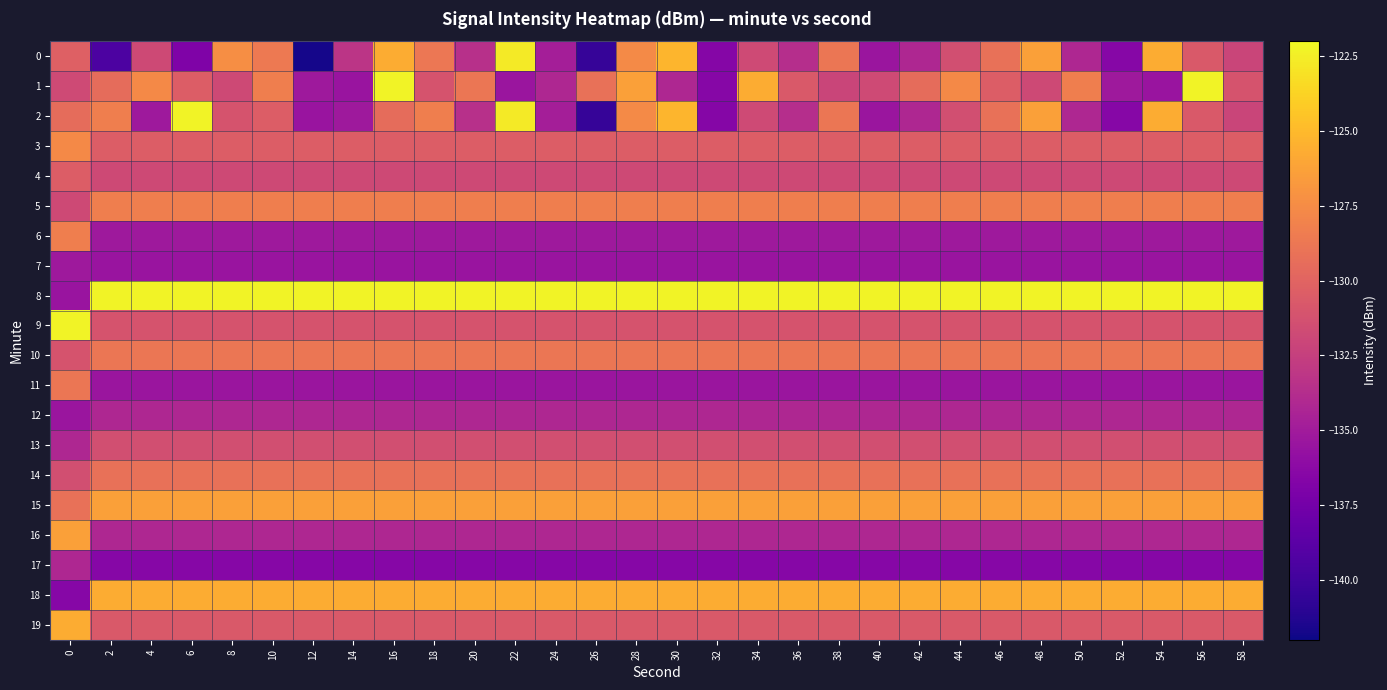

Reading left to right, what are all the values shown in this chart?

0: 0=-130.2	2=-139.5	4=-131.8	6=-136.9	8=-127.3	10=-128.6	12=-141.7	14=-133.2	16=-125.7	18=-128.8	20=-133.6	22=-122.7	24=-134.8	26=-140.5	28=-127.6	30=-125.2	32=-136.6	34=-131.8	36=-133.7	38=-128.9	40=-135.4	42=-134.2	44=-131.4	46=-129.2	48=-126.4	50=-134.1	52=-136.5	54=-125.7	56=-130.7	58=-132.1
1: 0=-131.7	2=-129.5	4=-127.7	6=-130.5	8=-131.8	10=-128.3	12=-135.1	14=-135.5	16=-122.2	18=-131.1	20=-128.9	22=-135.4	24=-134.2	26=-129.2	28=-126.4	30=-134.1	32=-136.5	34=-125.7	36=-130.7	38=-132.1	40=-131.7	42=-129.5	44=-127.7	46=-130.5	48=-131.8	50=-128.3	52=-135.1	54=-135.5	56=-122.2	58=-131.1
2: 0=-129.5	2=-128.3	4=-135.1	6=-122.2	8=-131.1	10=-130.5	12=-135.5	14=-135.1	16=-129.5	18=-128.3	20=-133.6	22=-122.7	24=-134.8	26=-140.5	28=-127.6	30=-125.2	32=-136.6	34=-131.8	36=-133.7	38=-128.9	40=-135.4	42=-134.2	44=-131.4	46=-129.2	48=-126.4	50=-134.1	52=-136.5	54=-125.7	56=-130.7	58=-132.1
3: 0=-127.7	2=-130.5	4=-130.5	6=-130.5	8=-130.5	10=-130.5	12=-130.5	14=-130.5	16=-130.5	18=-130.5	20=-130.5	22=-130.5	24=-130.5	26=-130.5	28=-130.5	30=-130.5	32=-130.5	34=-130.5	36=-130.5	38=-130.5	40=-130.5	42=-130.5	44=-130.5	46=-130.5	48=-130.5	50=-130.5	52=-130.5	54=-130.5	56=-130.5	58=-130.5
4: 0=-130.5	2=-131.8	4=-131.8	6=-131.8	8=-131.8	10=-131.8	12=-131.8	14=-131.8	16=-131.8	18=-131.8	20=-131.8	22=-131.8	24=-131.8	26=-131.8	28=-131.8	30=-131.8	32=-131.8	34=-131.8	36=-131.8	38=-131.8	40=-131.8	42=-131.8	44=-131.8	46=-131.8	48=-131.8	50=-131.8	52=-131.8	54=-131.8	56=-131.8	58=-131.8
5: 0=-131.8	2=-128.3	4=-128.3	6=-128.3	8=-128.3	10=-128.3	12=-128.3	14=-128.3	16=-128.3	18=-128.3	20=-128.3	22=-128.3	24=-128.3	26=-128.3	28=-128.3	30=-128.3	32=-128.3	34=-128.3	36=-128.3	38=-128.3	40=-128.3	42=-128.3	44=-128.3	46=-128.3	48=-128.3	50=-128.3	52=-128.3	54=-128.3	56=-128.3	58=-128.3
6: 0=-128.3	2=-135.1	4=-135.1	6=-135.1	8=-135.1	10=-135.1	12=-135.1	14=-135.1	16=-135.1	18=-135.1	20=-135.1	22=-135.1	24=-135.1	26=-135.1	28=-135.1	30=-135.1	32=-135.1	34=-135.1	36=-135.1	38=-135.1	40=-135.1	42=-135.1	44=-135.1	46=-135.1	48=-135.1	50=-135.1	52=-135.1	54=-135.1	56=-135.1	58=-135.1
7: 0=-135.1	2=-135.5	4=-135.5	6=-135.5	8=-135.5	10=-135.5	12=-135.5	14=-135.5	16=-135.5	18=-135.5	20=-135.5	22=-135.5	24=-135.5	26=-135.5	28=-135.5	30=-135.5	32=-135.5	34=-135.5	36=-135.5	38=-135.5	40=-135.5	42=-135.5	44=-135.5	46=-135.5	48=-135.5	50=-135.5	52=-135.5	54=-135.5	56=-135.5	58=-135.5
8: 0=-135.5	2=-122.2	4=-122.2	6=-122.2	8=-122.2	10=-122.2	12=-122.2	14=-122.2	16=-122.2	18=-122.2	20=-122.2	22=-122.2	24=-122.2	26=-122.2	28=-122.2	30=-122.2	32=-122.2	34=-122.2	36=-122.2	38=-122.2	40=-122.2	42=-122.2	44=-122.2	46=-122.2	48=-122.2	50=-122.2	52=-122.2	54=-122.2	56=-122.2	58=-122.2
9: 0=-122.2	2=-131.1	4=-131.1	6=-131.1	8=-131.1	10=-131.1	12=-131.1	14=-131.1	16=-131.1	18=-131.1	20=-131.1	22=-131.1	24=-131.1	26=-131.1	28=-131.1	30=-131.1	32=-131.1	34=-131.1	36=-131.1	38=-131.1	40=-131.1	42=-131.1	44=-131.1	46=-131.1	48=-131.1	50=-131.1	52=-131.1	54=-131.1	56=-131.1	58=-131.1
10: 0=-131.1	2=-128.9	4=-128.9	6=-128.9	8=-128.9	10=-128.9	12=-128.9	14=-128.9	16=-128.9	18=-128.9	20=-128.9	22=-128.9	24=-128.9	26=-128.9	28=-128.9	30=-128.9	32=-128.9	34=-128.9	36=-128.9	38=-128.9	40=-128.9	42=-128.9	44=-128.9	46=-128.9	48=-128.9	50=-128.9	52=-128.9	54=-128.9	56=-128.9	58=-128.9
11: 0=-128.9	2=-135.4	4=-135.4	6=-135.4	8=-135.4	10=-135.4	12=-135.4	14=-135.4	16=-135.4	18=-135.4	20=-135.4	22=-135.4	24=-135.4	26=-135.4	28=-135.4	30=-135.4	32=-135.4	34=-135.4	36=-135.4	38=-135.4	40=-135.4	42=-135.4	44=-135.4	46=-135.4	48=-135.4	50=-135.4	52=-135.4	54=-135.4	56=-135.4	58=-135.4
12: 0=-135.4	2=-134.2	4=-134.2	6=-134.2	8=-134.2	10=-134.2	12=-134.2	14=-134.2	16=-134.2	18=-134.2	20=-134.2	22=-134.2	24=-134.2	26=-134.2	28=-134.2	30=-134.2	32=-134.2	34=-134.2	36=-134.2	38=-134.2	40=-134.2	42=-134.2	44=-134.2	46=-134.2	48=-134.2	50=-134.2	52=-134.2	54=-134.2	56=-134.2	58=-134.2
13: 0=-134.2	2=-131.4	4=-131.4	6=-131.4	8=-131.4	10=-131.4	12=-131.4	14=-131.4	16=-131.4	18=-131.4	20=-131.4	22=-131.4	24=-131.4	26=-131.4	28=-131.4	30=-131.4	32=-131.4	34=-131.4	36=-131.4	38=-131.4	40=-131.4	42=-131.4	44=-131.4	46=-131.4	48=-131.4	50=-131.4	52=-131.4	54=-131.4	56=-131.4	58=-131.4
14: 0=-131.4	2=-129.2	4=-129.2	6=-129.2	8=-129.2	10=-129.2	12=-129.2	14=-129.2	16=-129.2	18=-129.2	20=-129.2	22=-129.2	24=-129.2	26=-129.2	28=-129.2	30=-129.2	32=-129.2	34=-129.2	36=-129.2	38=-129.2	40=-129.2	42=-129.2	44=-129.2	46=-129.2	48=-129.2	50=-129.2	52=-129.2	54=-129.2	56=-129.2	58=-129.2
15: 0=-129.2	2=-126.4	4=-126.4	6=-126.4	8=-126.4	10=-126.4	12=-126.4	14=-126.4	16=-126.4	18=-126.4	20=-126.4	22=-126.4	24=-126.4	26=-126.4	28=-126.4	30=-126.4	32=-126.4	34=-126.4	36=-126.4	38=-126.4	40=-126.4	42=-126.4	44=-126.4	46=-126.4	48=-126.4	50=-126.4	52=-126.4	54=-126.4	56=-126.4	58=-126.4
16: 0=-126.4	2=-134.1	4=-134.1	6=-134.1	8=-134.1	10=-134.1	12=-134.1	14=-134.1	16=-134.1	18=-134.1	20=-134.1	22=-134.1	24=-134.1	26=-134.1	28=-134.1	30=-134.1	32=-134.1	34=-134.1	36=-134.1	38=-134.1	40=-134.1	42=-134.1	44=-134.1	46=-134.1	48=-134.1	50=-134.1	52=-134.1	54=-134.1	56=-134.1	58=-134.1
17: 0=-134.1	2=-136.5	4=-136.5	6=-136.5	8=-136.5	10=-136.5	12=-136.5	14=-136.5	16=-136.5	18=-136.5	20=-136.5	22=-136.5	24=-136.5	26=-136.5	28=-136.5	30=-136.5	32=-136.5	34=-136.5	36=-136.5	38=-136.5	40=-136.5	42=-136.5	44=-136.5	46=-136.5	48=-136.5	50=-136.5	52=-136.5	54=-136.5	56=-136.5	58=-136.5
18: 0=-136.5	2=-125.7	4=-125.7	6=-125.7	8=-125.7	10=-125.7	12=-125.7	14=-125.7	16=-125.7	18=-125.7	20=-125.7	22=-125.7	24=-125.7	26=-125.7	28=-125.7	30=-125.7	32=-125.7	34=-125.7	36=-125.7	38=-125.7	40=-125.7	42=-125.7	44=-125.7	46=-125.7	48=-125.7	50=-125.7	52=-125.7	54=-125.7	56=-125.7	58=-125.7
19: 0=-125.7	2=-130.7	4=-130.7	6=-130.7	8=-130.7	10=-130.7	12=-130.7	14=-130.7	16=-130.7	18=-130.7	20=-130.7	22=-130.7	24=-130.7	26=-130.7	28=-130.7	30=-130.7	32=-130.7	34=-130.7	36=-130.7	38=-130.7	40=-130.7	42=-130.7	44=-130.7	46=-130.7	48=-130.7	50=-130.7	52=-130.7	54=-130.7	56=-130.7	58=-130.7